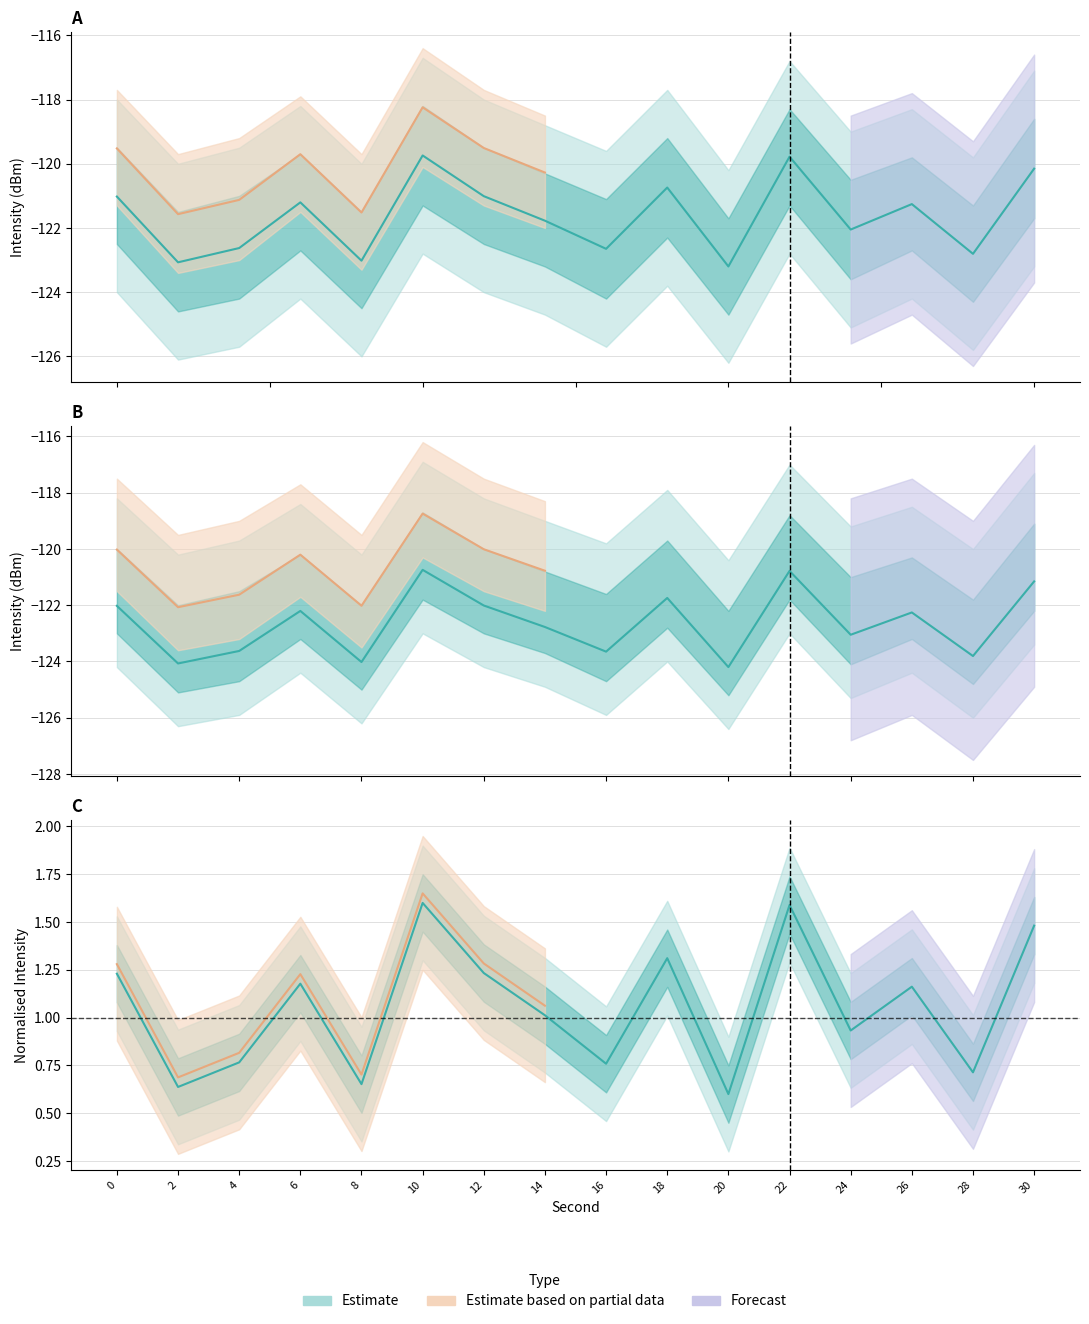

Which has a higher value, 8 or 16?

16